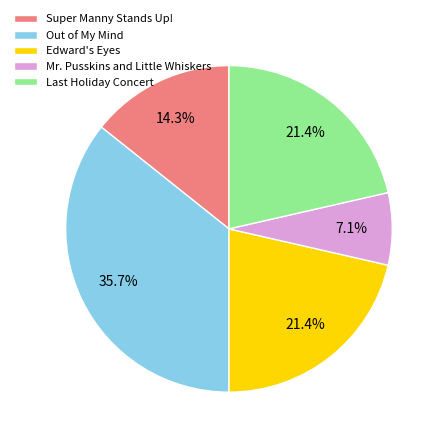

To the nearest percent, what portion does Mr. Pusskins and Little Whiskers represent?

7%